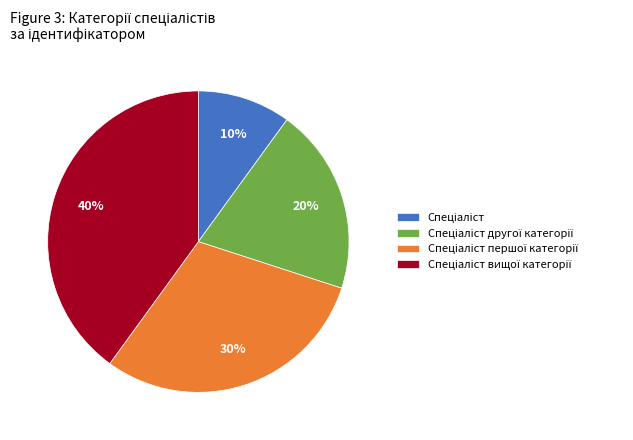

Does any single category account for the majority?

No